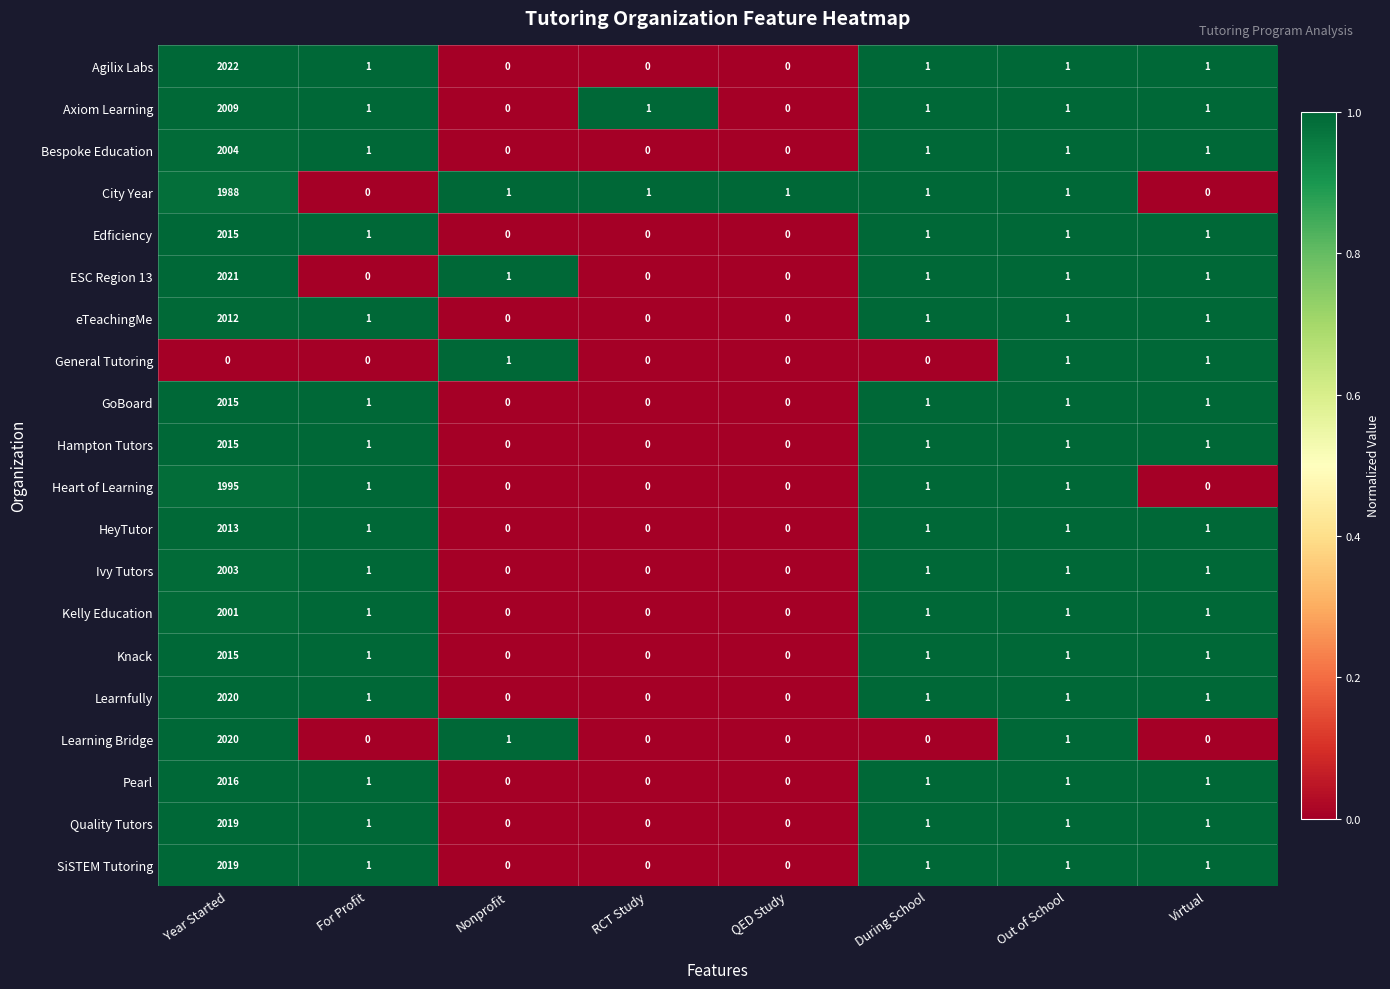

What is the difference between the maximum and minimum values in the Quality Tutors series?

2019